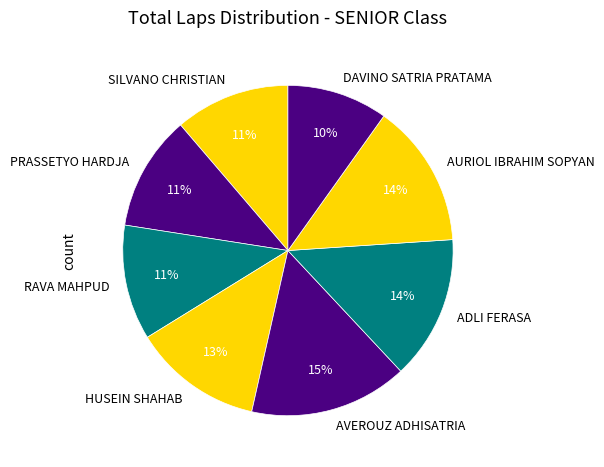

Is it true that HUSEIN SHAHAB is 25% of the pie?

False